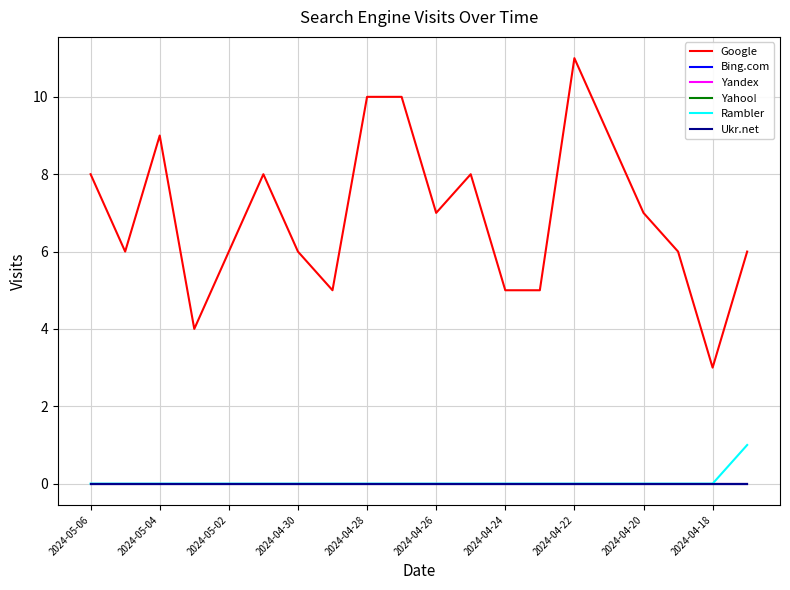

Reading right to left, what are all the values shown in this chart?

Google: 6	3	6	7	9	11	5	5	8	7	10	10	5	6	8	6	4	9	6	8
Bing.com: 0	0	0	0	0	0	0	0	0	0	0	0	0	0	0	0	0	0	0	0
Yandex: 0	0	0	0	0	0	0	0	0	0	0	0	0	0	0	0	0	0	0	0
Yahoo!: 0	0	0	0	0	0	0	0	0	0	0	0	0	0	0	0	0	0	0	0
Rambler: 1	0	0	0	0	0	0	0	0	0	0	0	0	0	0	0	0	0	0	0
Ukr.net: 0	0	0	0	0	0	0	0	0	0	0	0	0	0	0	0	0	0	0	0